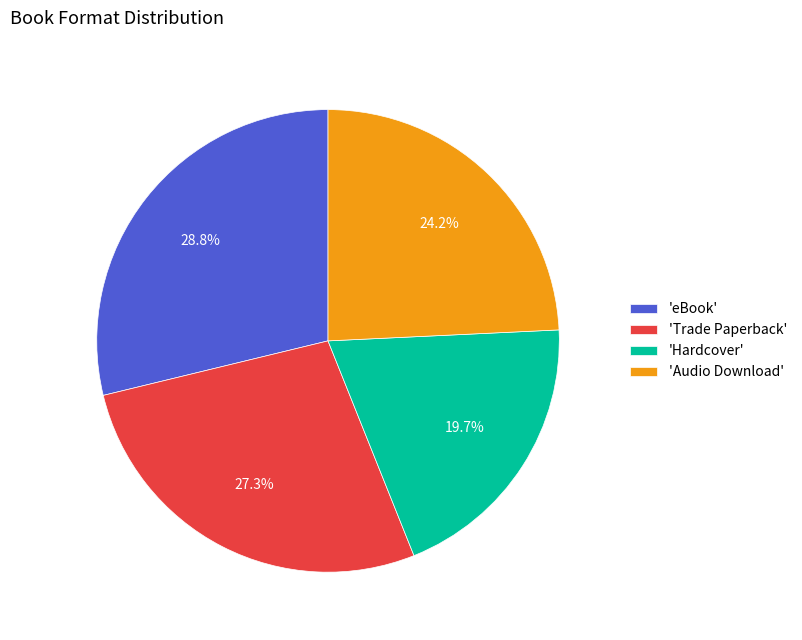

Do 'Hardcover' and 'Audio Download' together represent more than half of the pie?

No